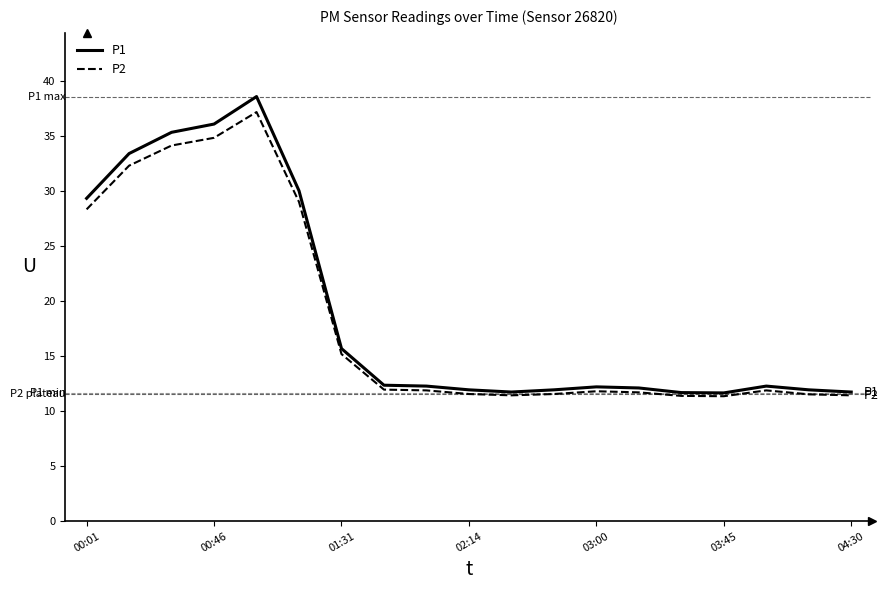

What is the greatest value displayed?

38.6